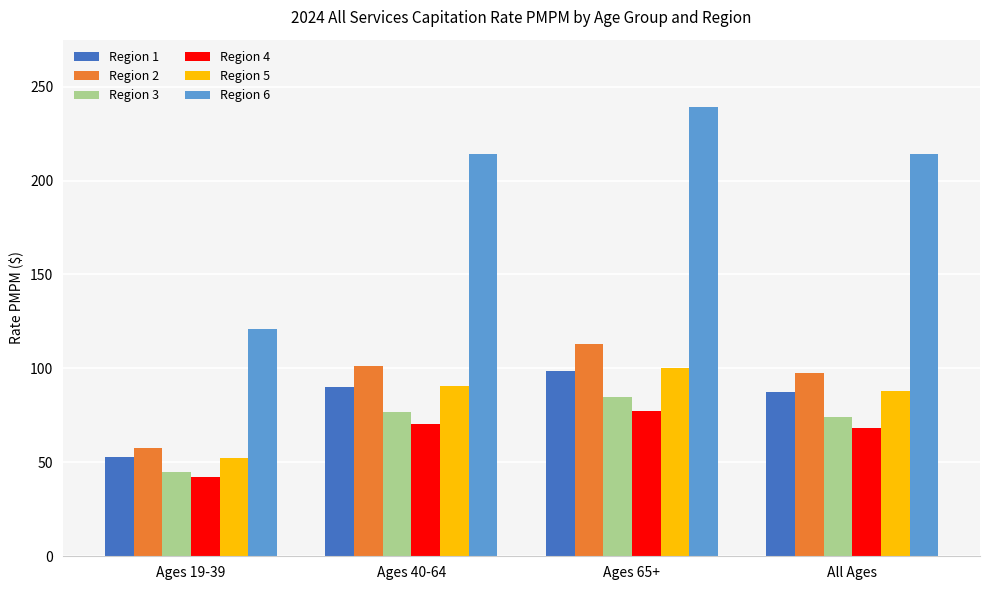

What are all the series names shown in the legend?

Region 1, Region 2, Region 3, Region 4, Region 5, Region 6